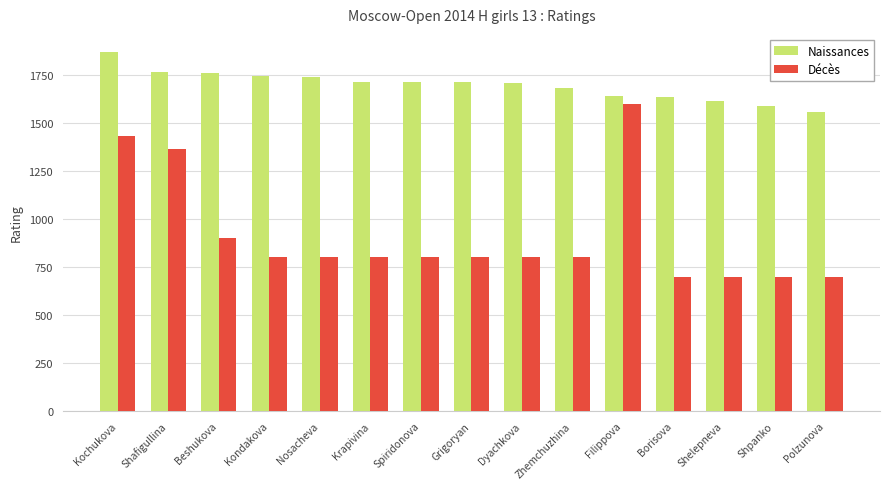

Count the number of categories in the chart.

15